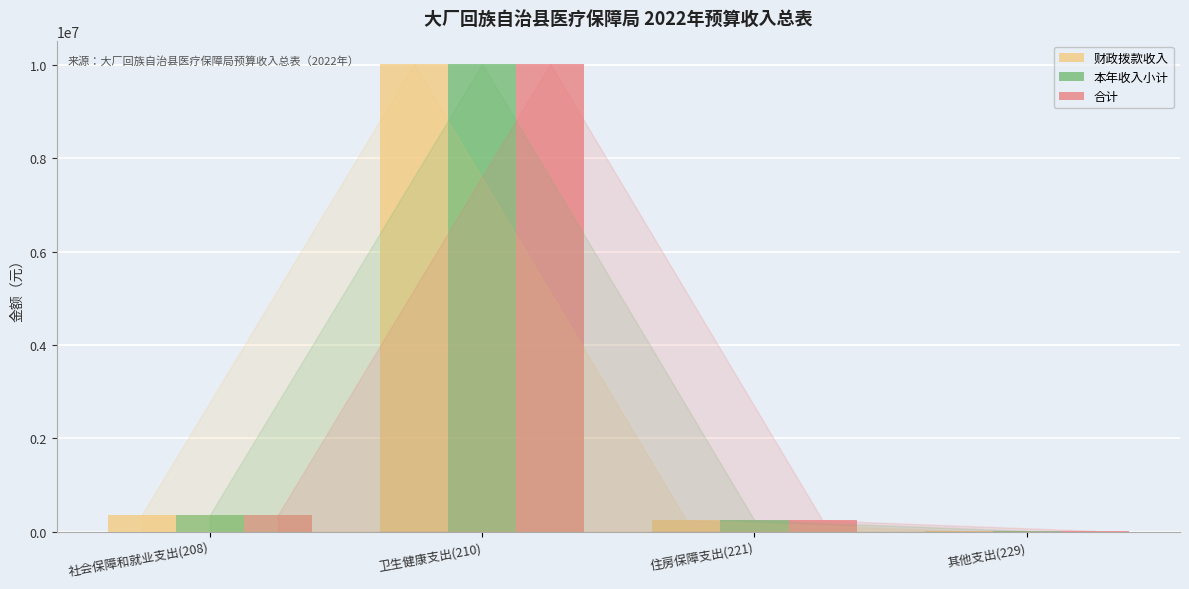

How many categories are shown in the chart?

4